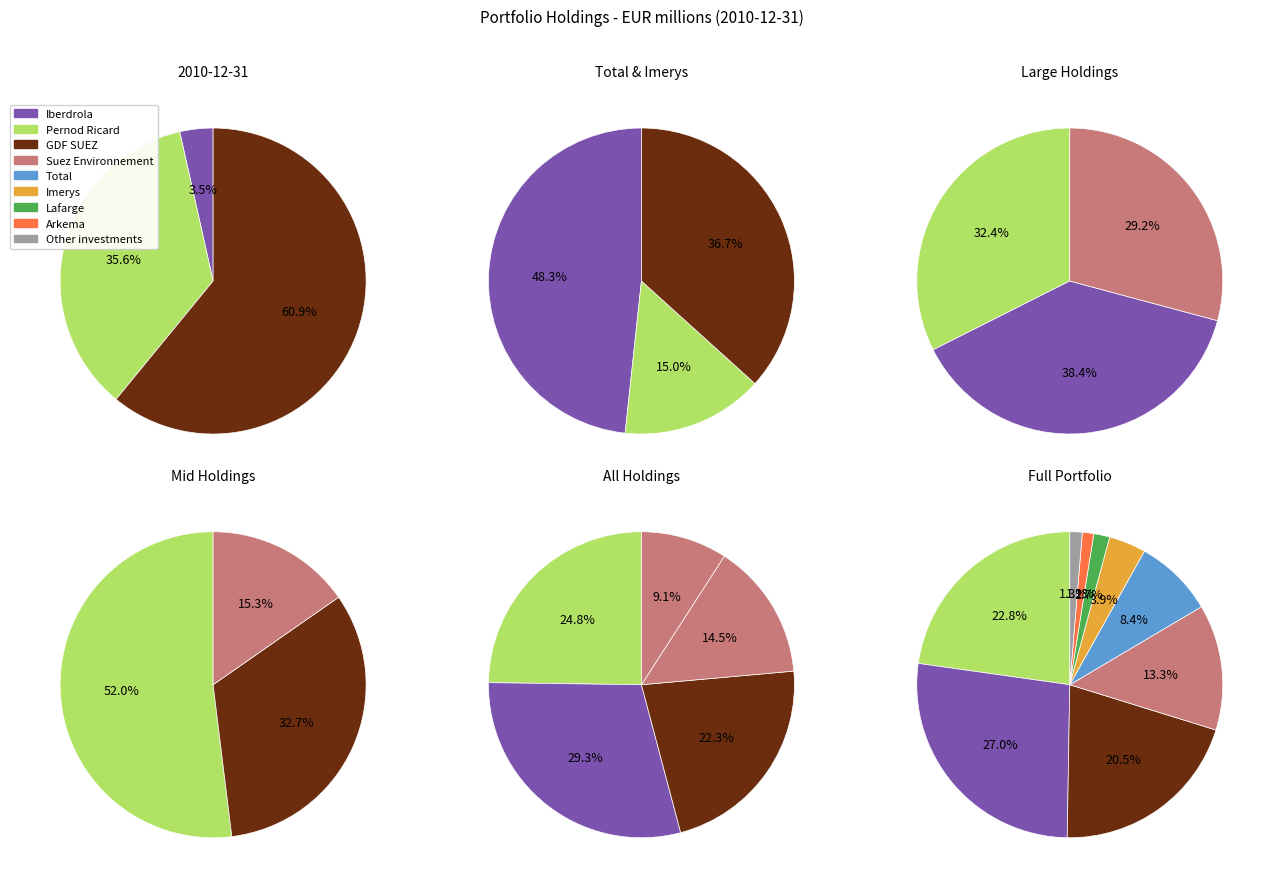

Count the number of slices in the pie.

9